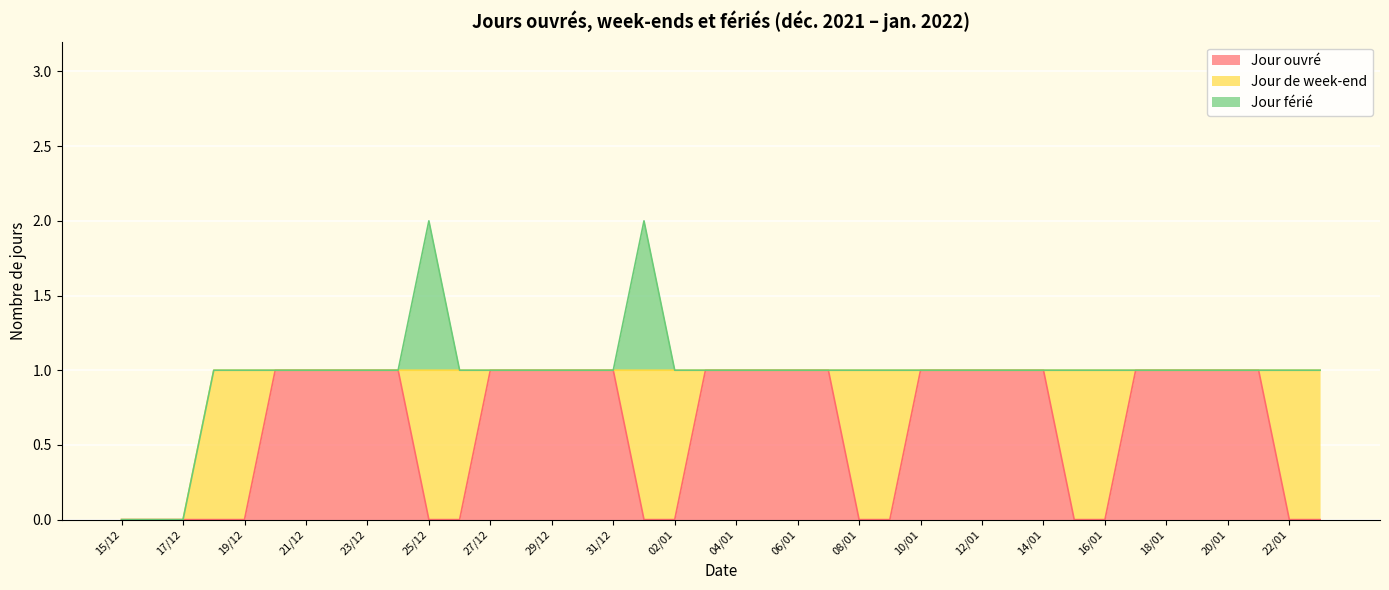

List the series in order of their peak value, highest first.

Jour ouvré, Jour de week-end, Jour férié